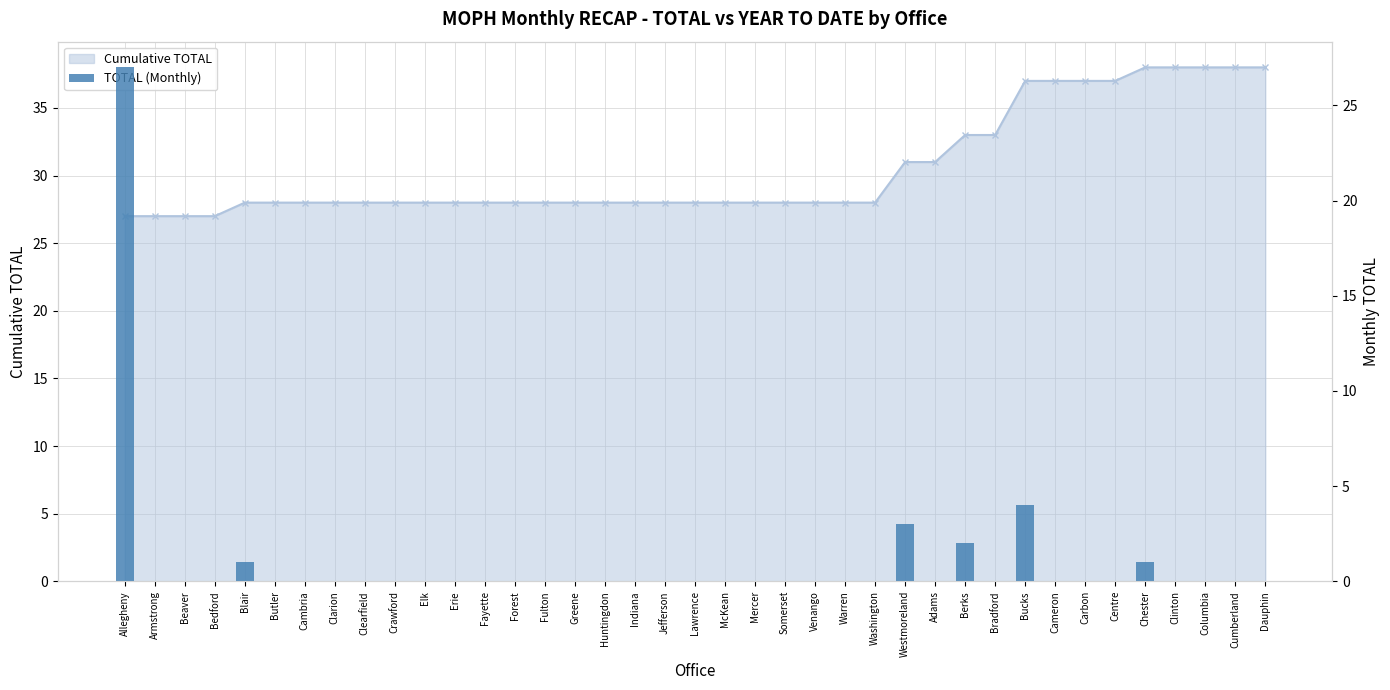

The value at Crawford is -16. True or false?

False